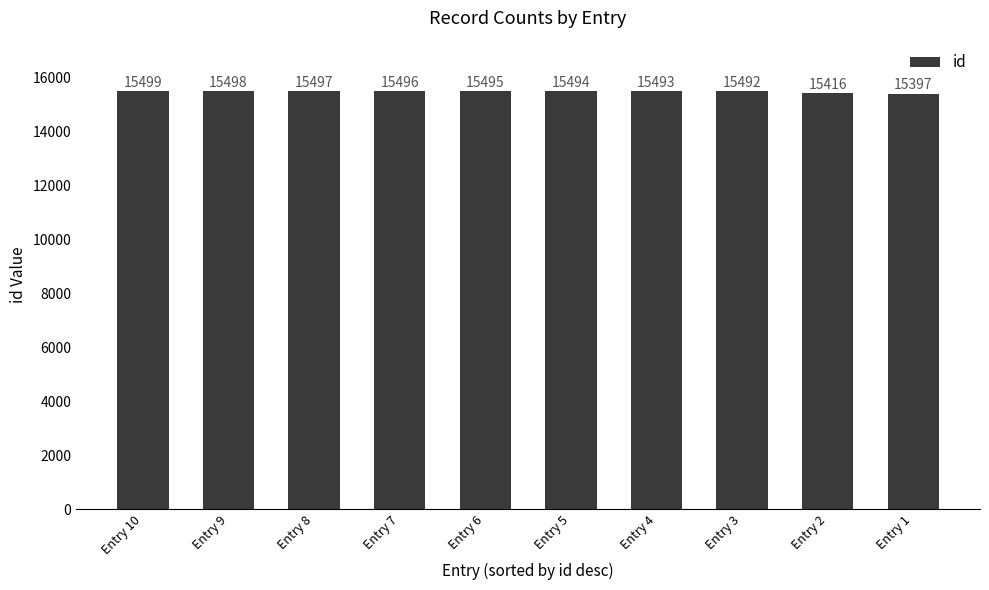

Rank the categories by value from lowest to highest.

Entry 1, Entry 2, Entry 3, Entry 4, Entry 5, Entry 6, Entry 7, Entry 8, Entry 9, Entry 10